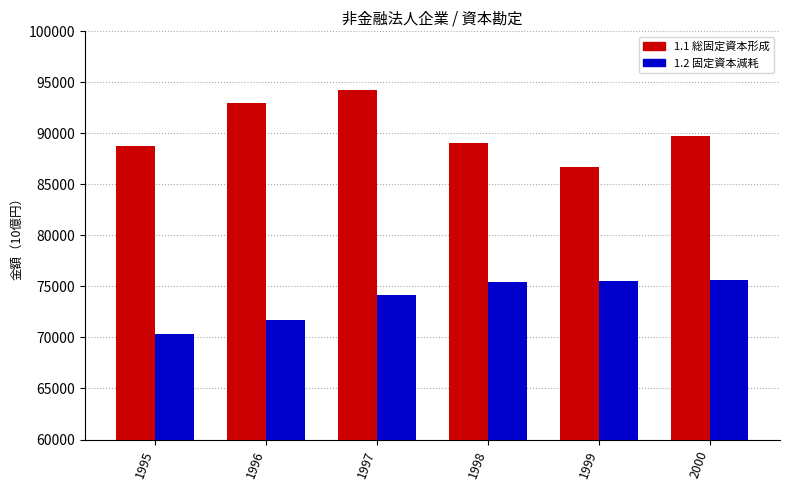

Is it true that 1.2 固定資本減耗 equals 75494.7 at 1999?

True